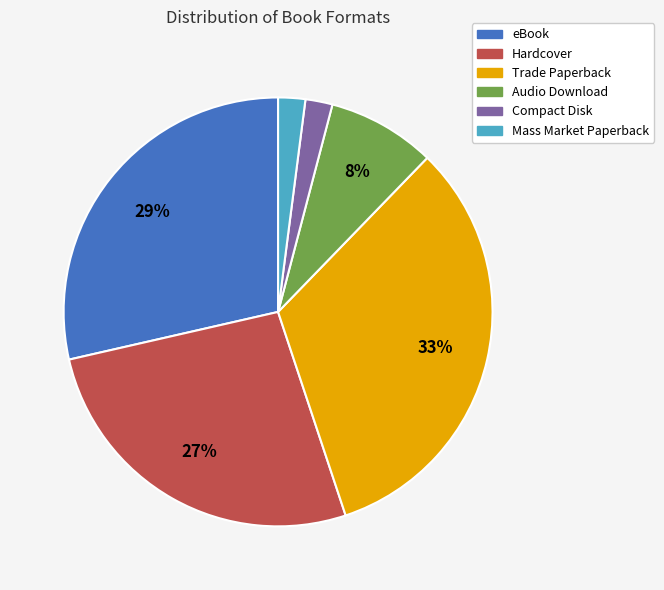

To the nearest percent, what is the difference between the largest and smallest slice percentages?

31%